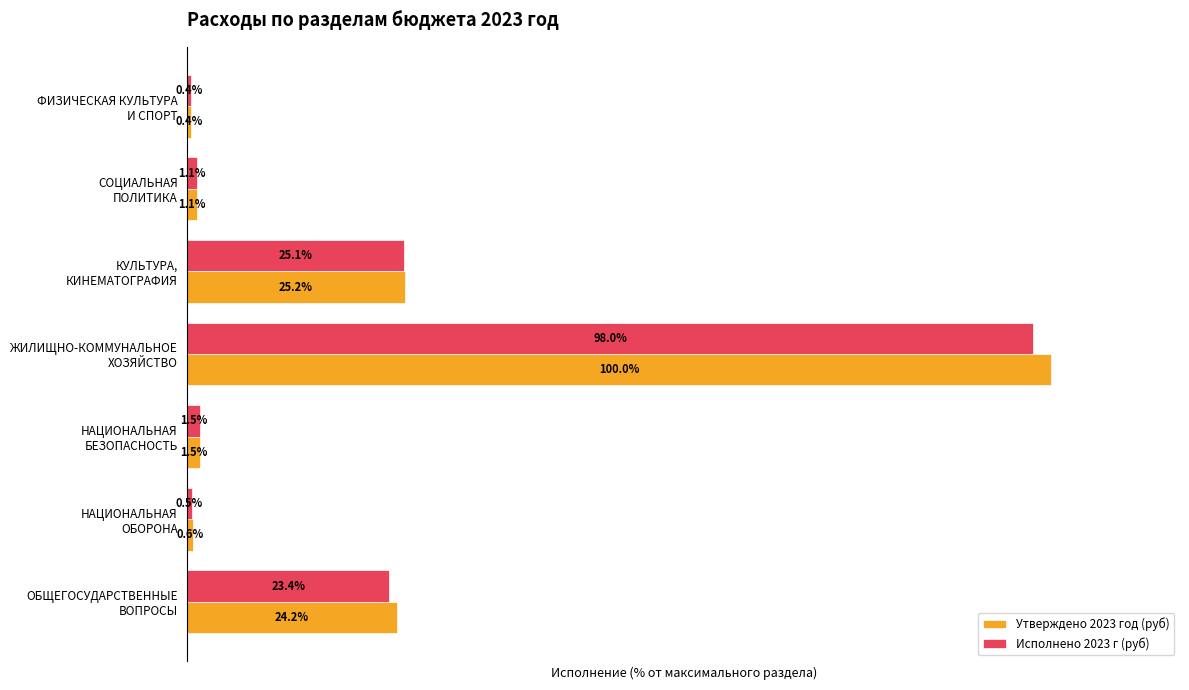

Which series has the widest spread of values?

Утверждено 2023 год (руб)